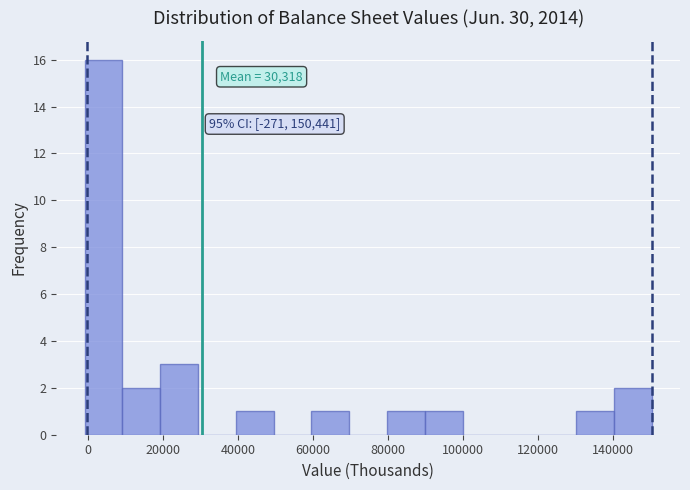

Over which range of the x-axis is the bar tallest?

0 to 10000